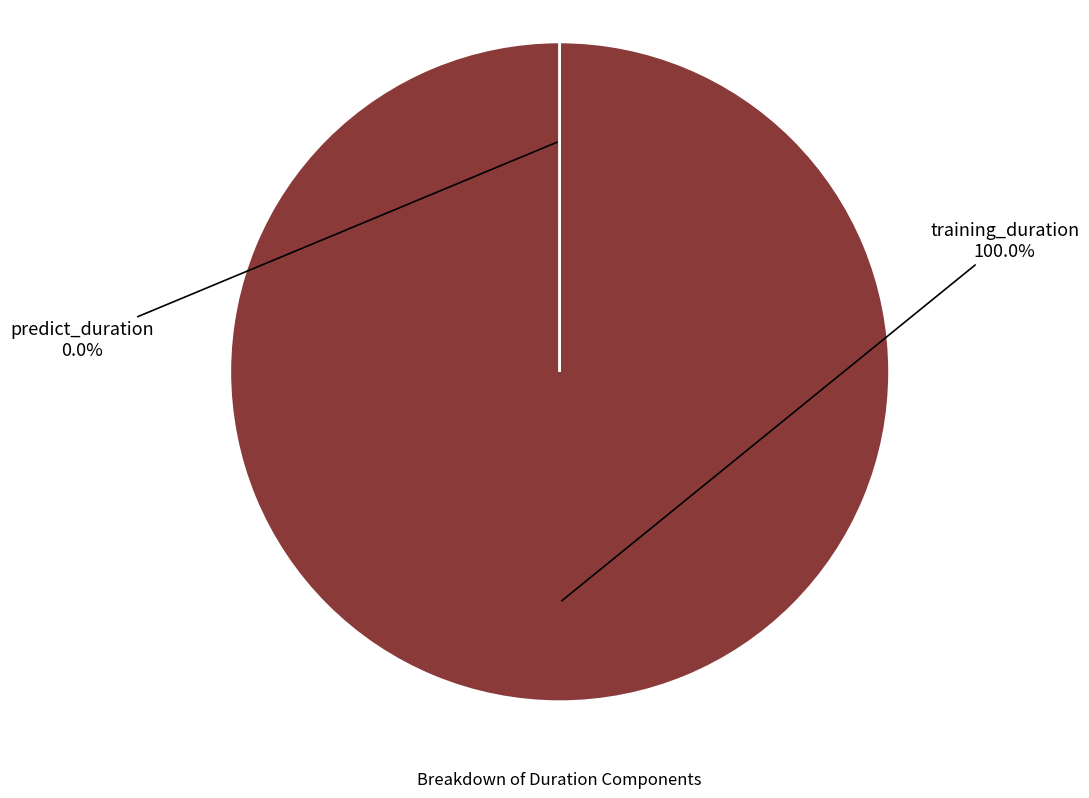

Does any single category account for the majority?

Yes